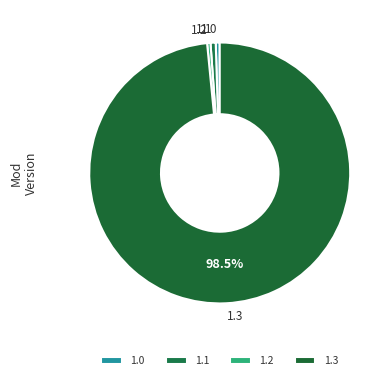

How many slices are in this pie chart?

4